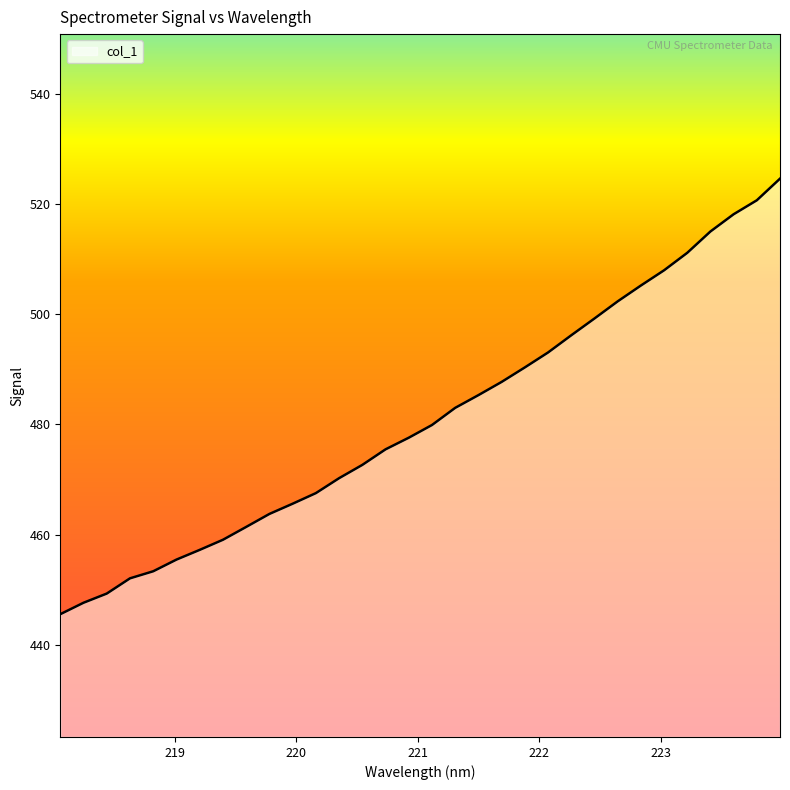

How many lines are shown in the chart?

1